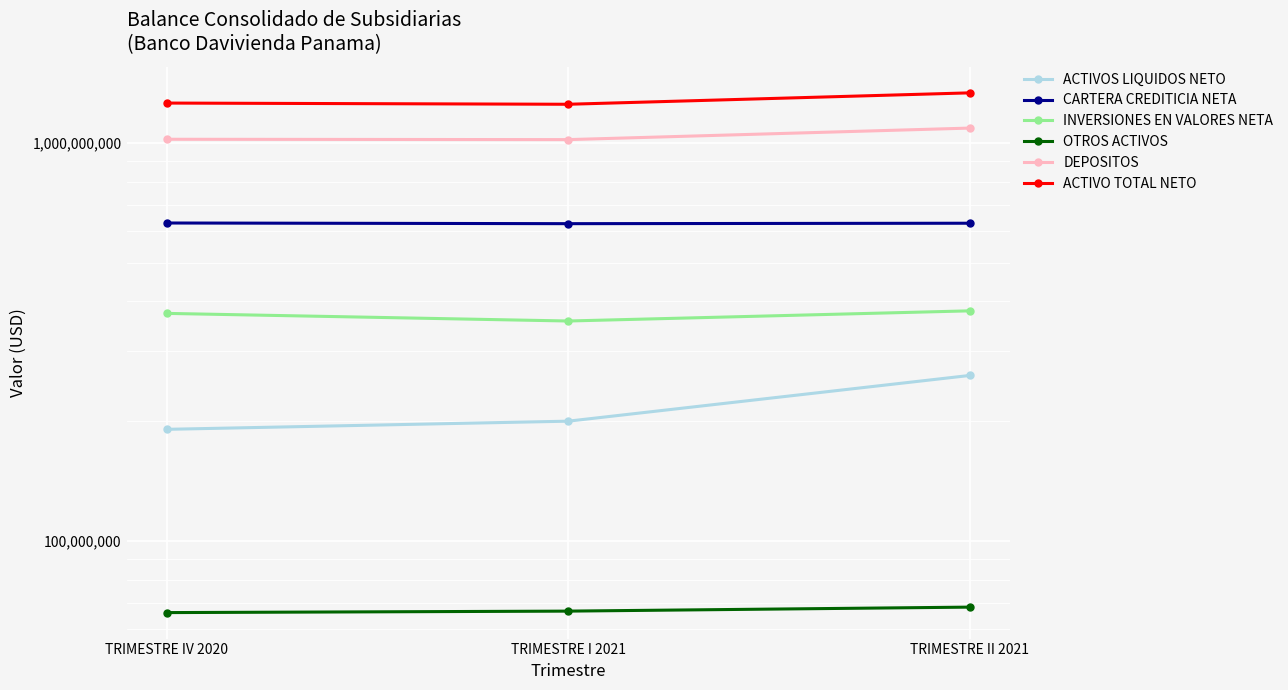

Does the chart display data point markers on the line(s)?

Yes